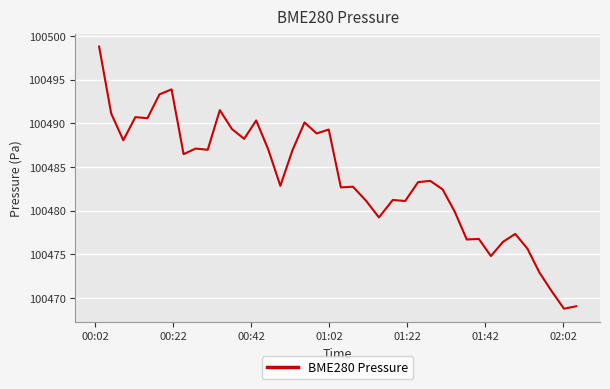

What is the maximum value shown in the chart?

100498.8